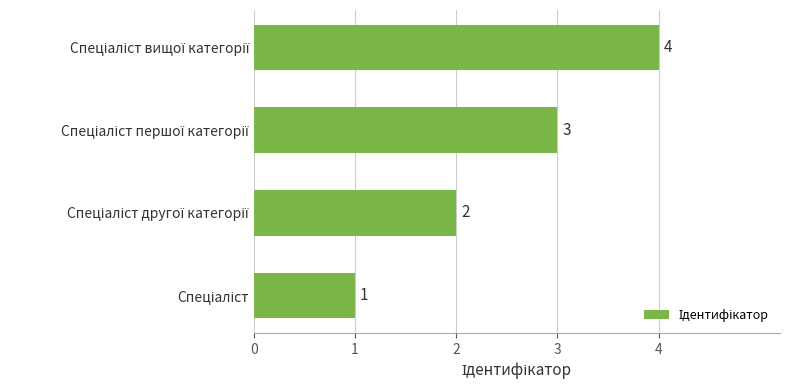

What is the greatest value displayed?

4